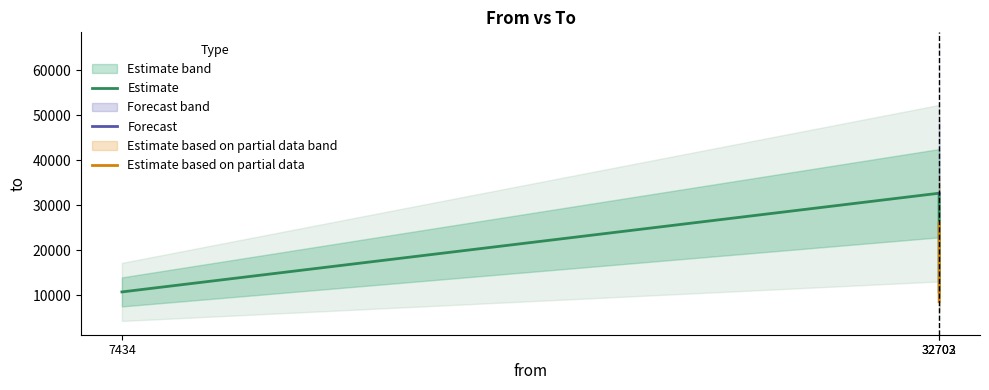

Is this an area chart (filled region under the line)?

No